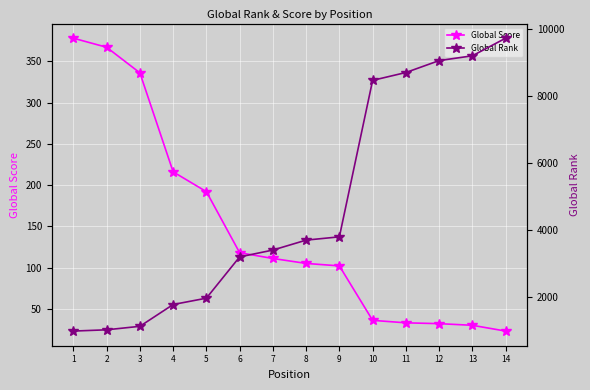

True or false: Global Score has a value of 336 at 3.

True